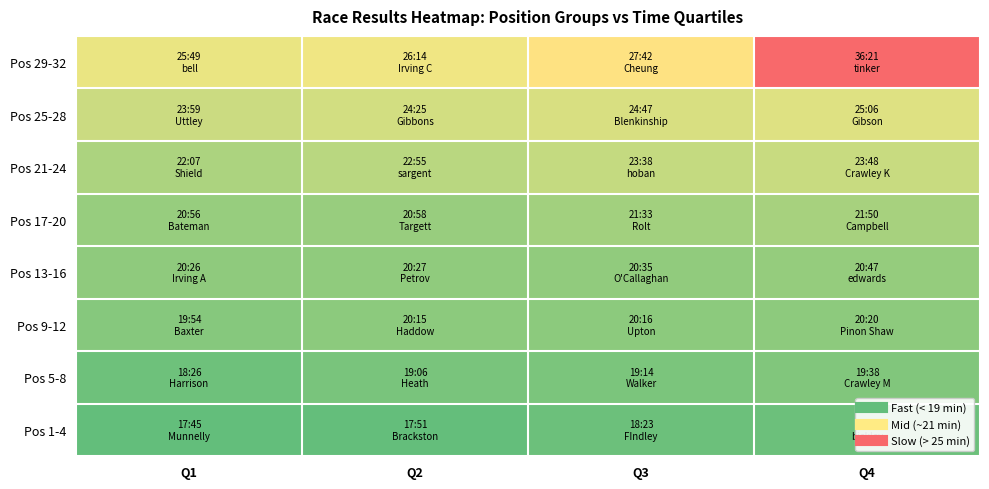

Which label corresponds to the largest value in the chart?

Q4